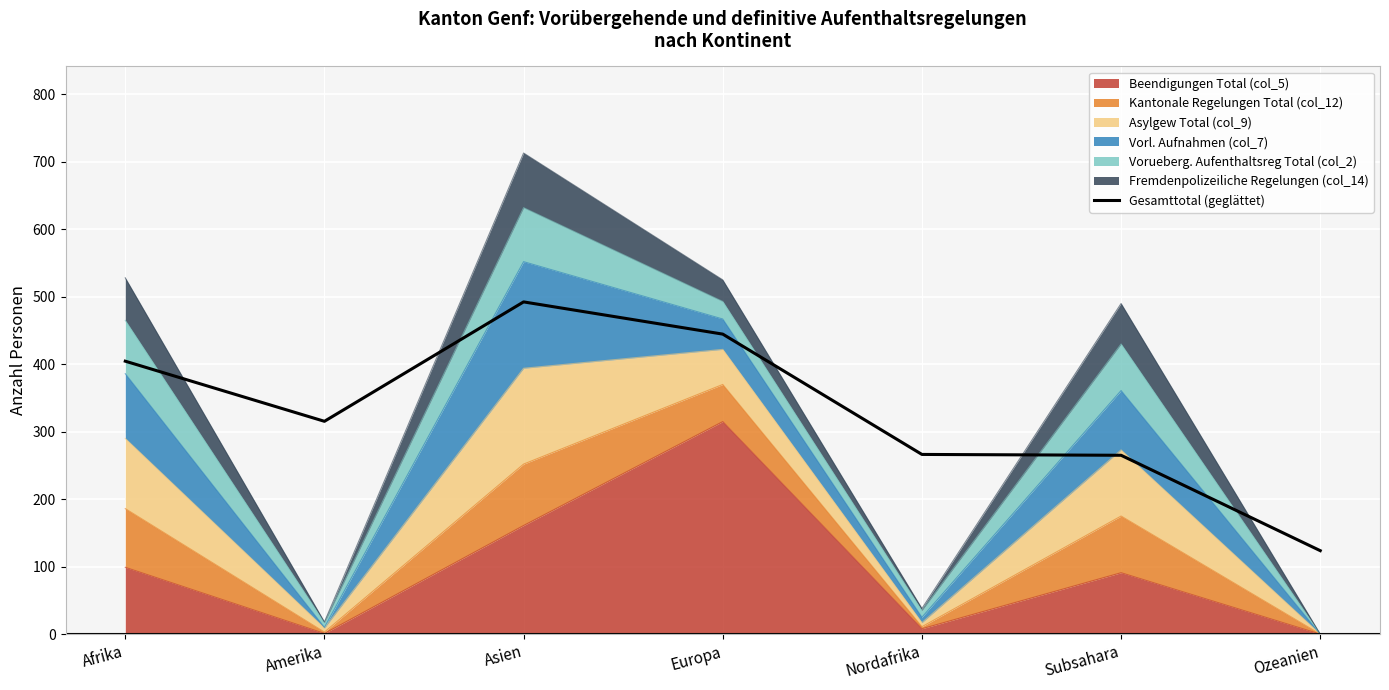

Reading left to right, list all the values displayed in this chart.

404.5	315.4	492.4	444.6	266.3	265.1	123.7